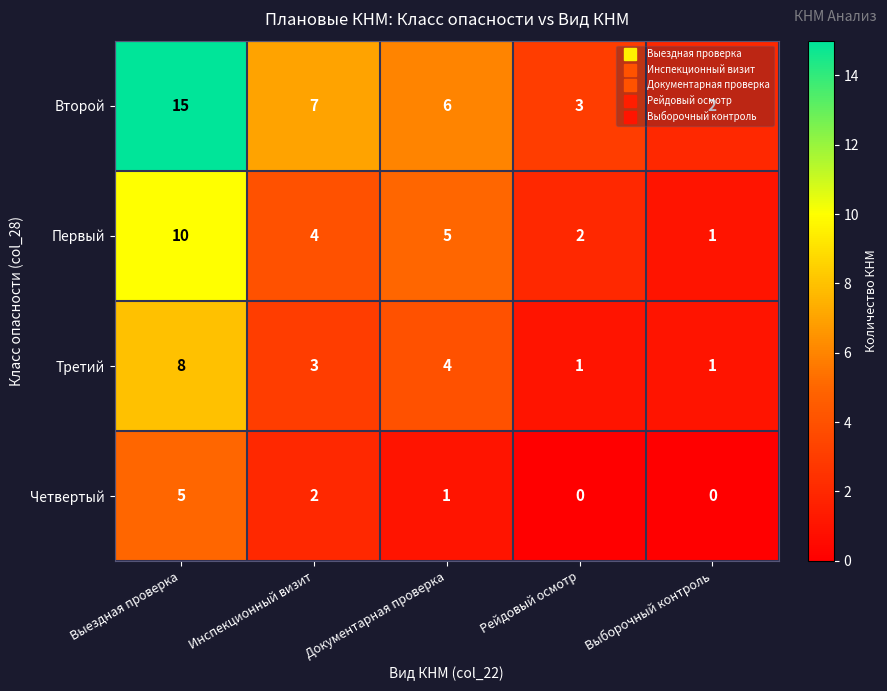

What is the difference between the maximum and minimum values in the Первый series?

9